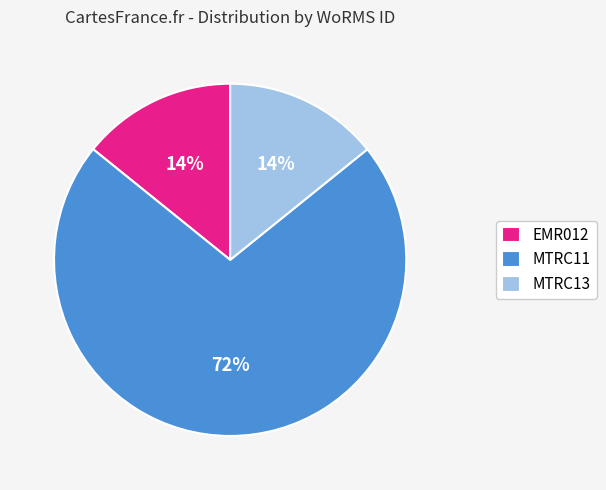

Is the sum of MTRC11 and MTRC13 greater than half?

Yes